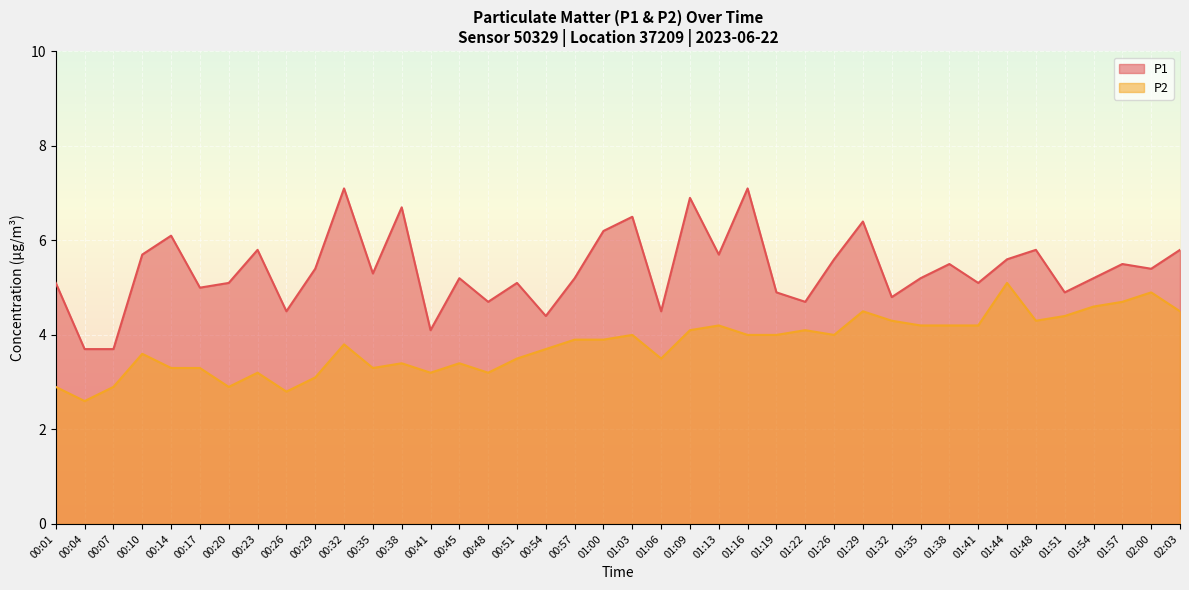

Does the chart display data point markers on the line(s)?

No